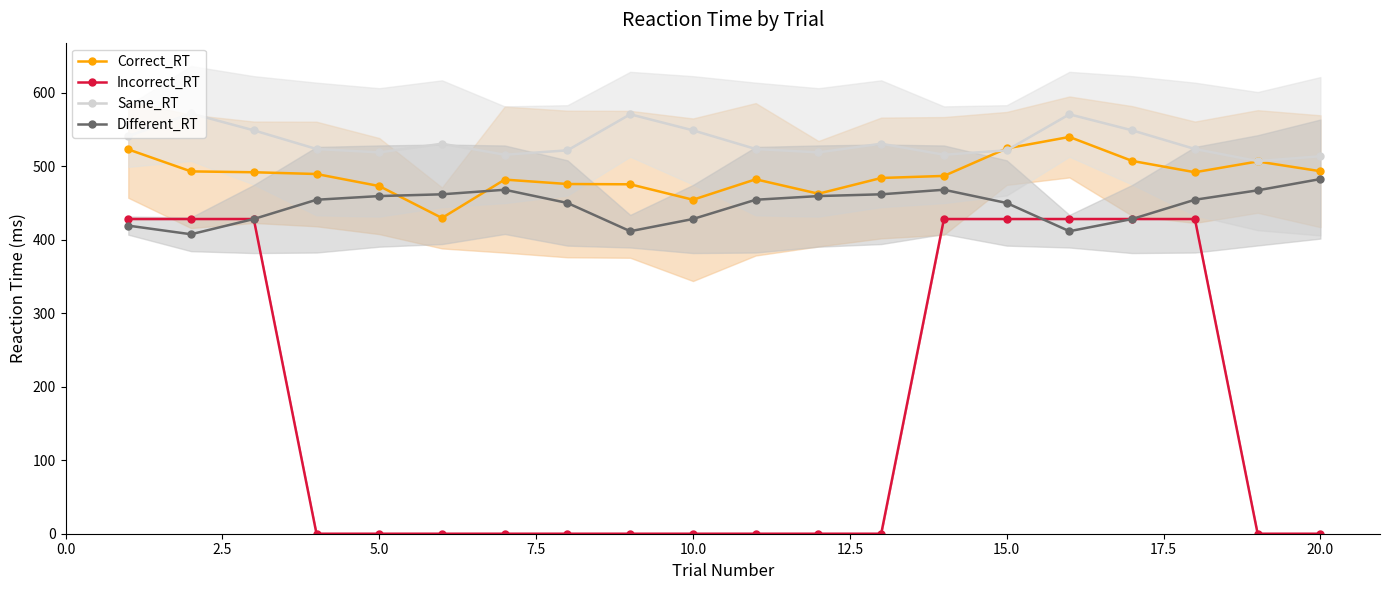

How many times do Correct_RT and Same_RT cross each other?

2